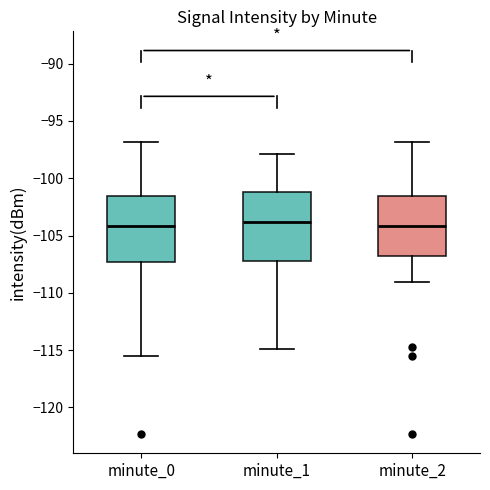

Reading left to right, read every box against the y-axis: the position of its median line, the range the box covers, and the ends of its whiskers. The values are not printed on the chart, so give them approximately, as read against the axis.

minute_0: median -104.0, box -107.5 to -101.5, whiskers -115.5 to -97.0
minute_1: median -104.0, box -107.0 to -101.0, whiskers -115.0 to -98.0
minute_2: median -104.0, box -107.0 to -101.5, whiskers -109.0 to -97.0